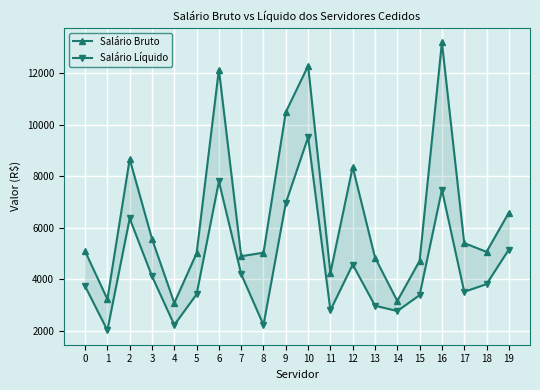

At which category is the sum across all series the highest?

10